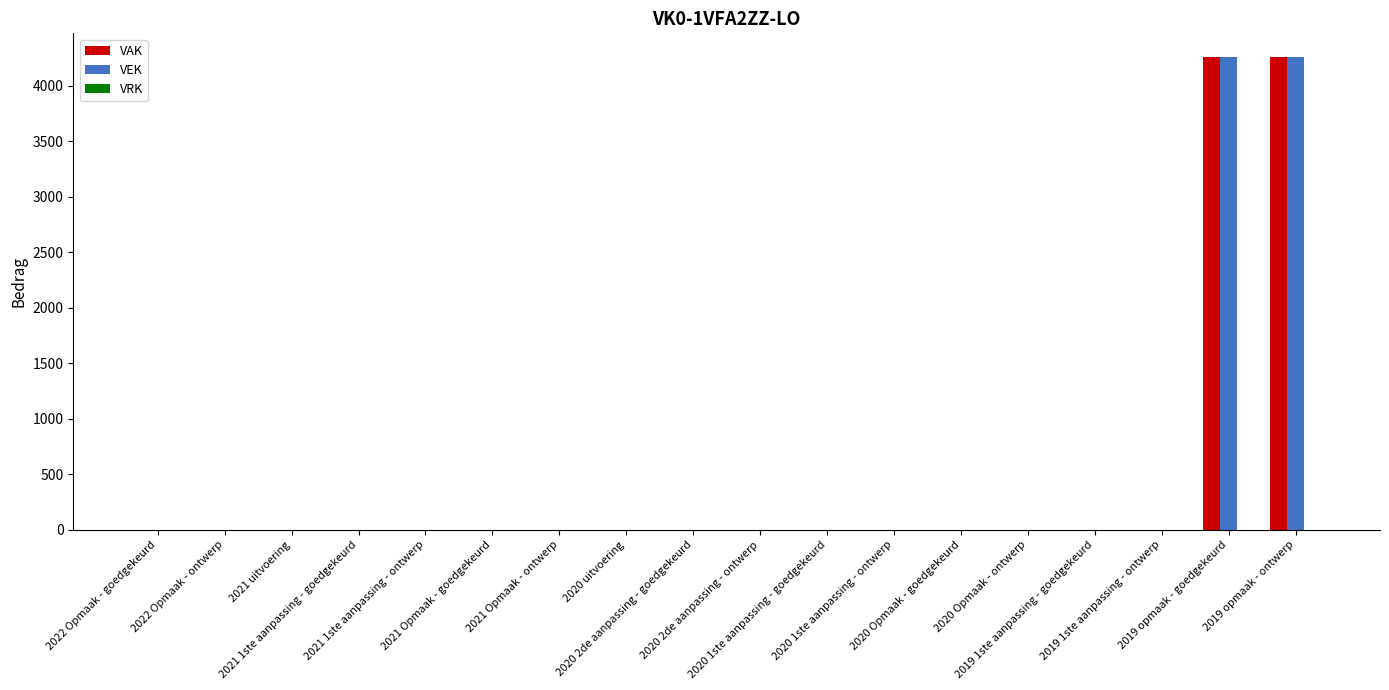

The value of VEK at 2020 uitvoering is 0. True or false?

True